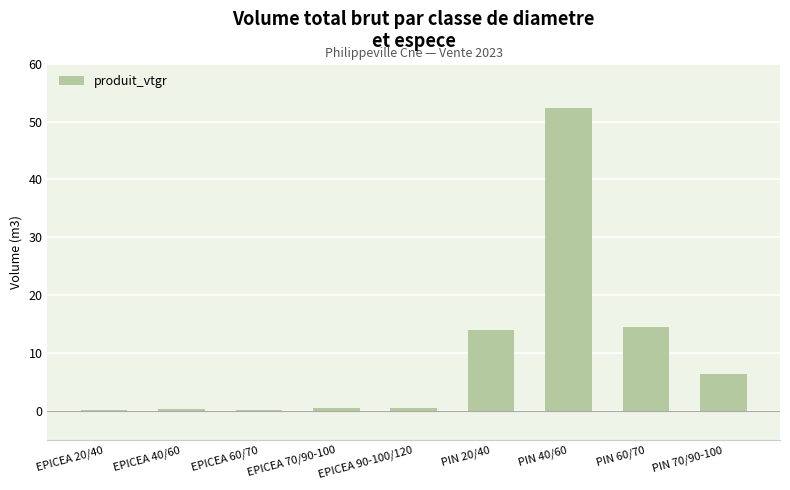

Are the bars grouped side by side (vs. stacked)?

No